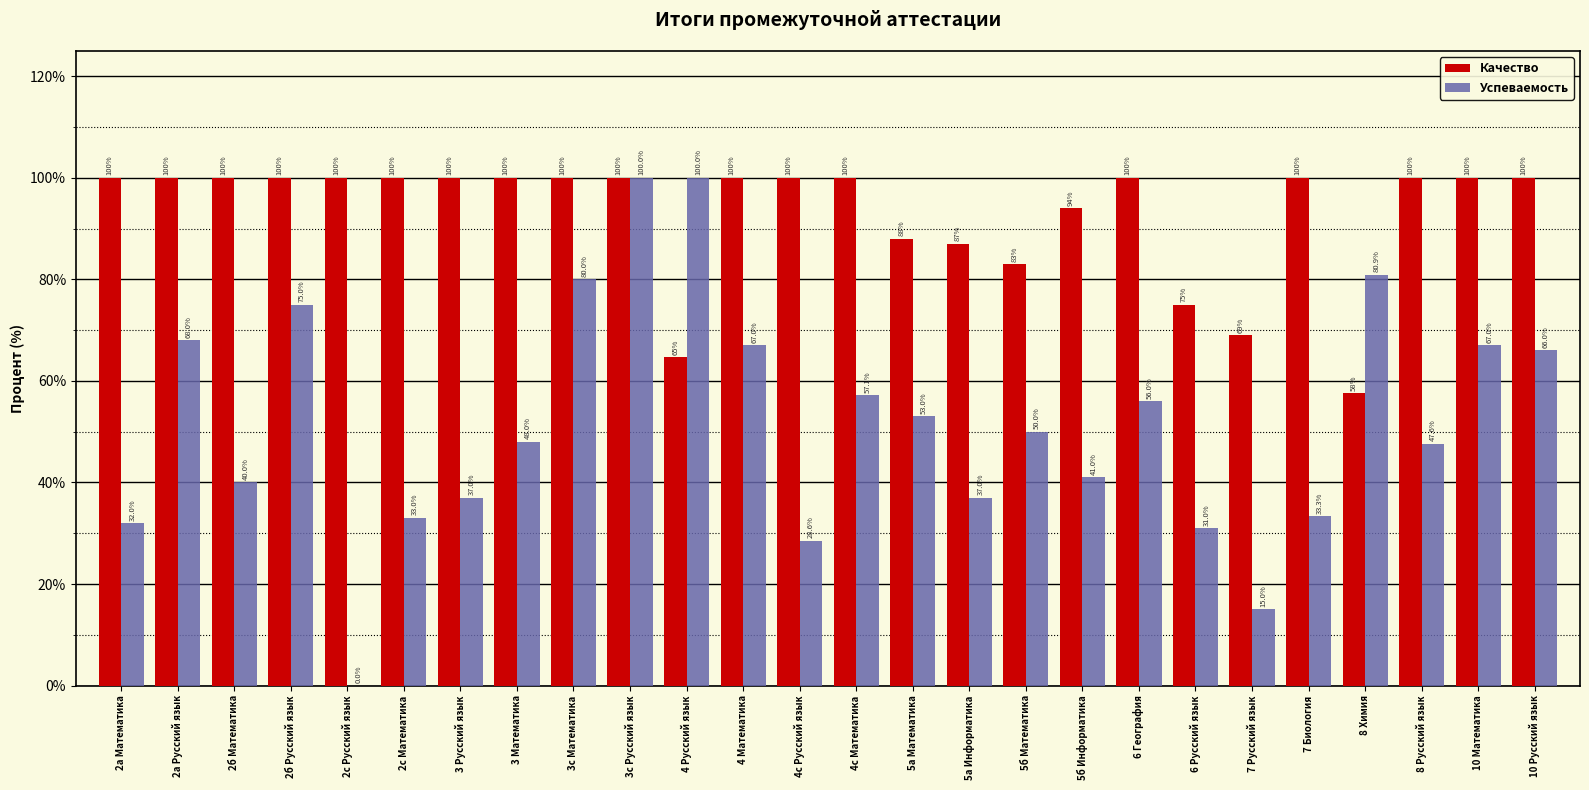

How many data points does each series have?

26